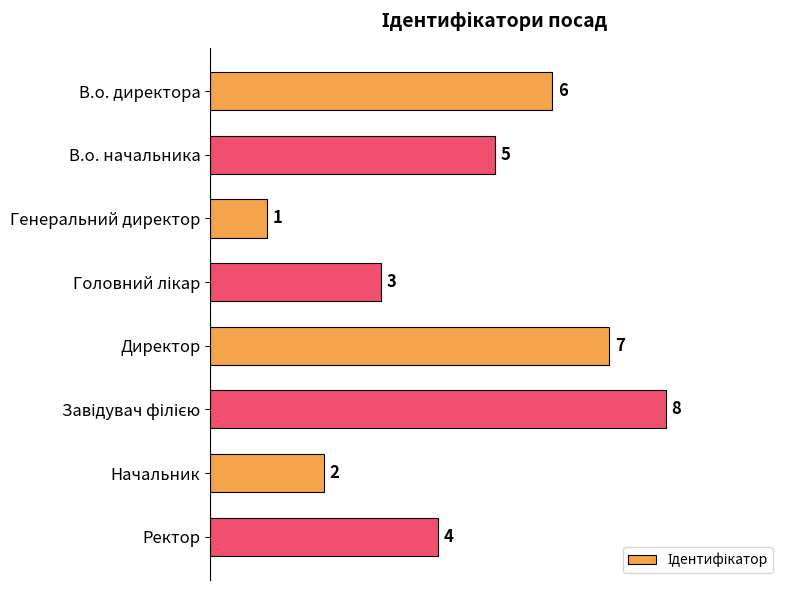

Count the number of categories in the chart.

8